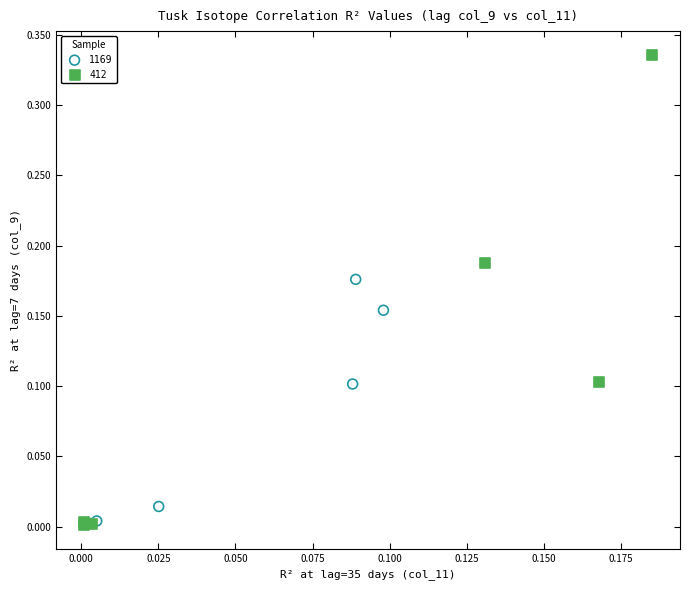

Which series has the widest spread of Y values?

412